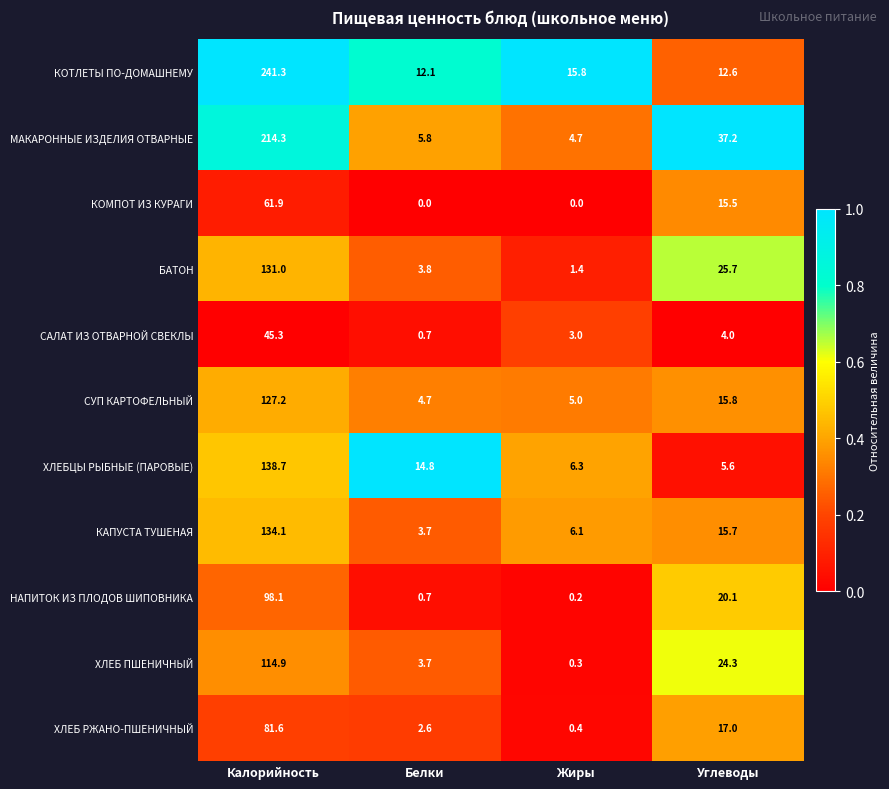

Which series has the widest spread of values?

КОТЛЕТЫ ПО-ДОМАШНЕМУ